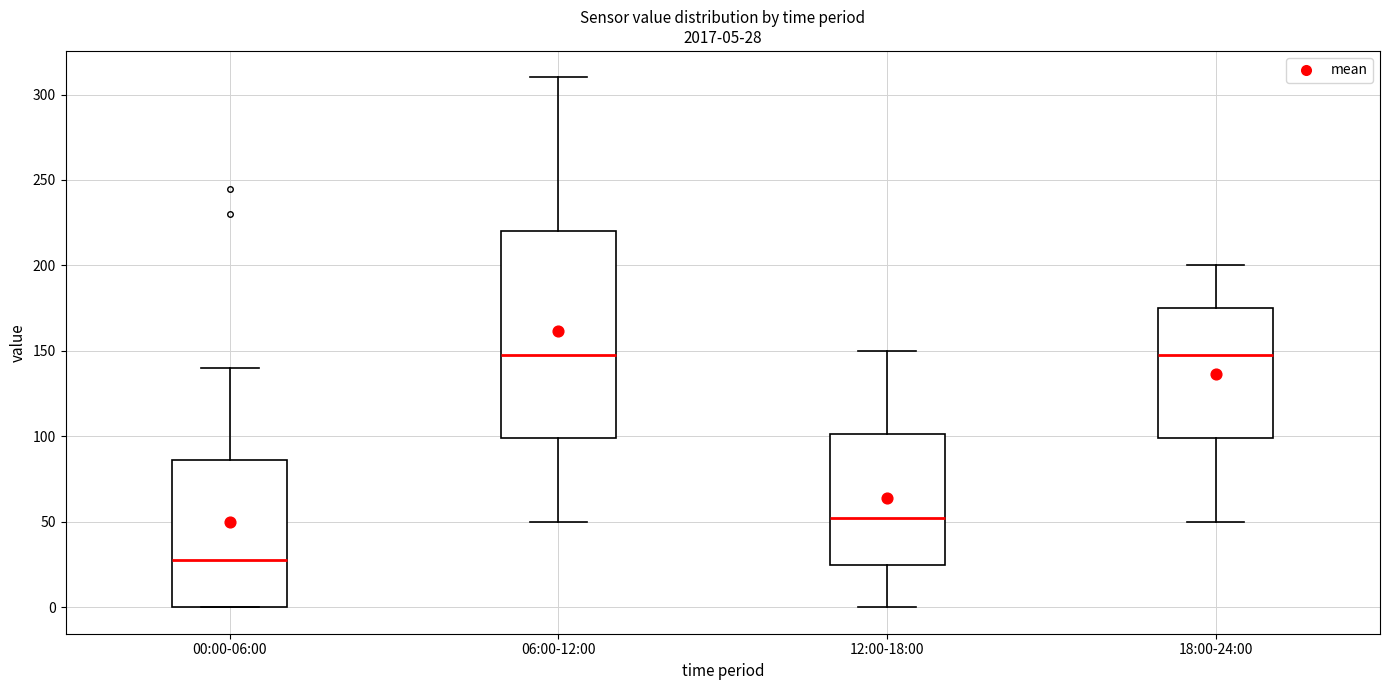

Comparing the boxes themselves (not the whiskers), which one is the tallest?

06:00-12:00